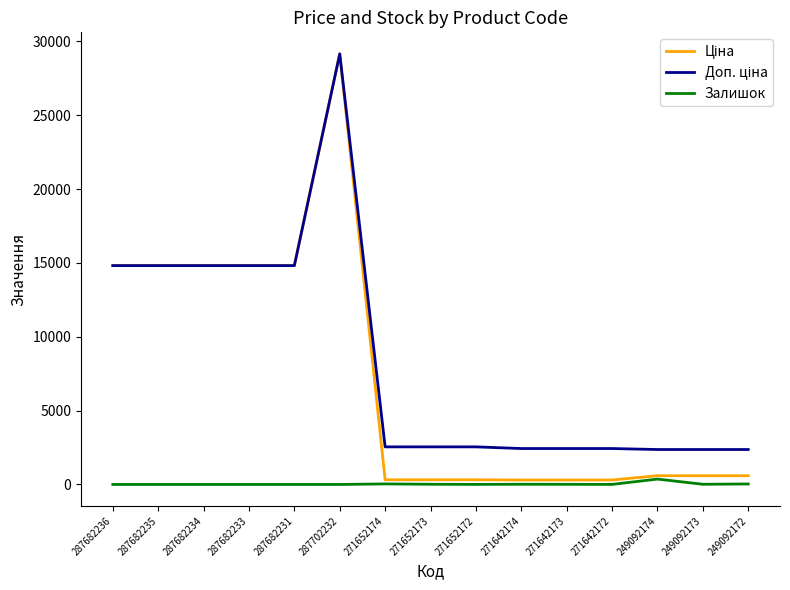

What is the maximum value shown in the chart?

29152.3